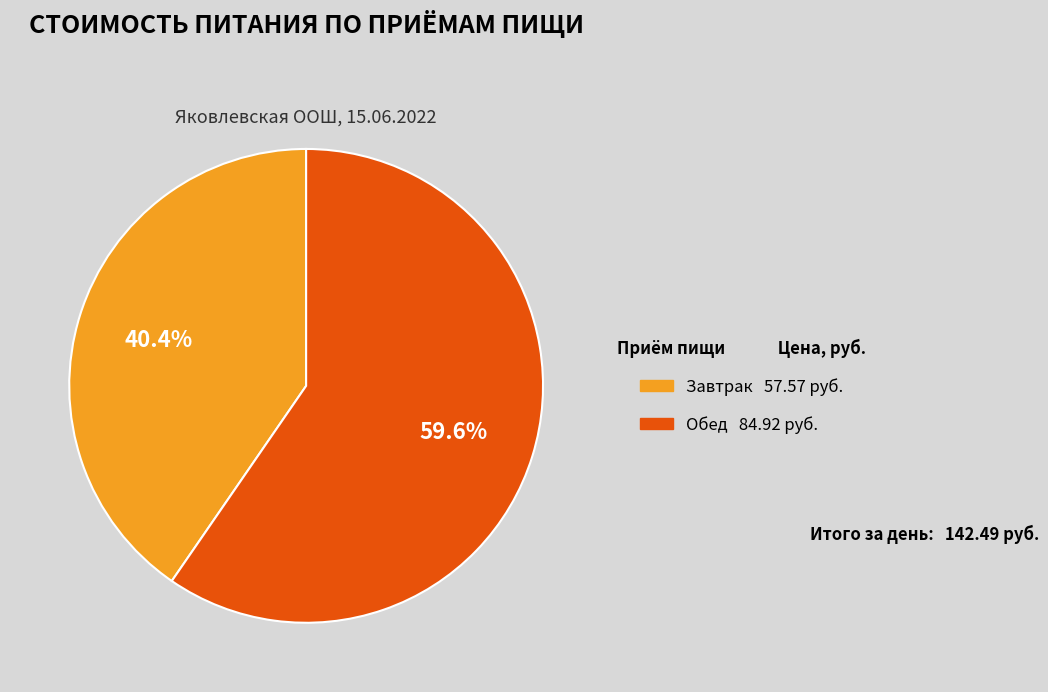

What percentage is the Обед slice, to the nearest percent?

60%